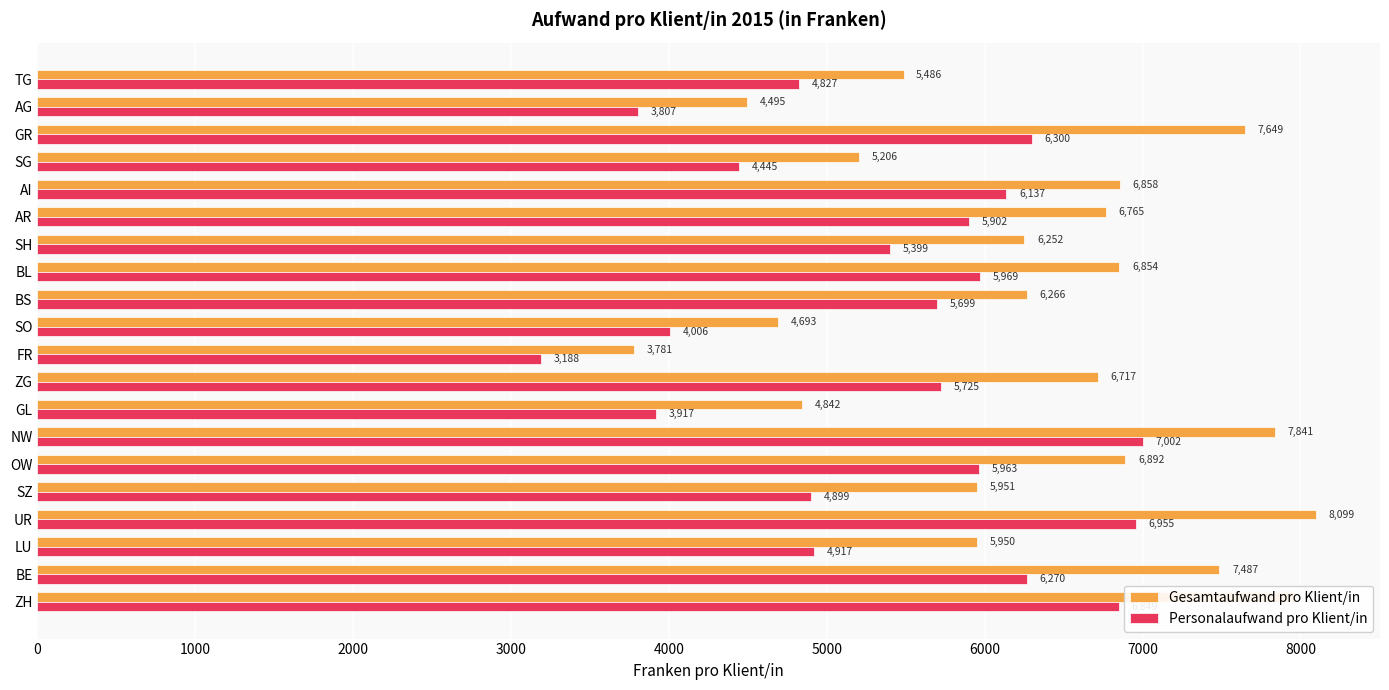

Is it true that Personalaufwand pro Klient/in equals 4899.0 at SZ?

True